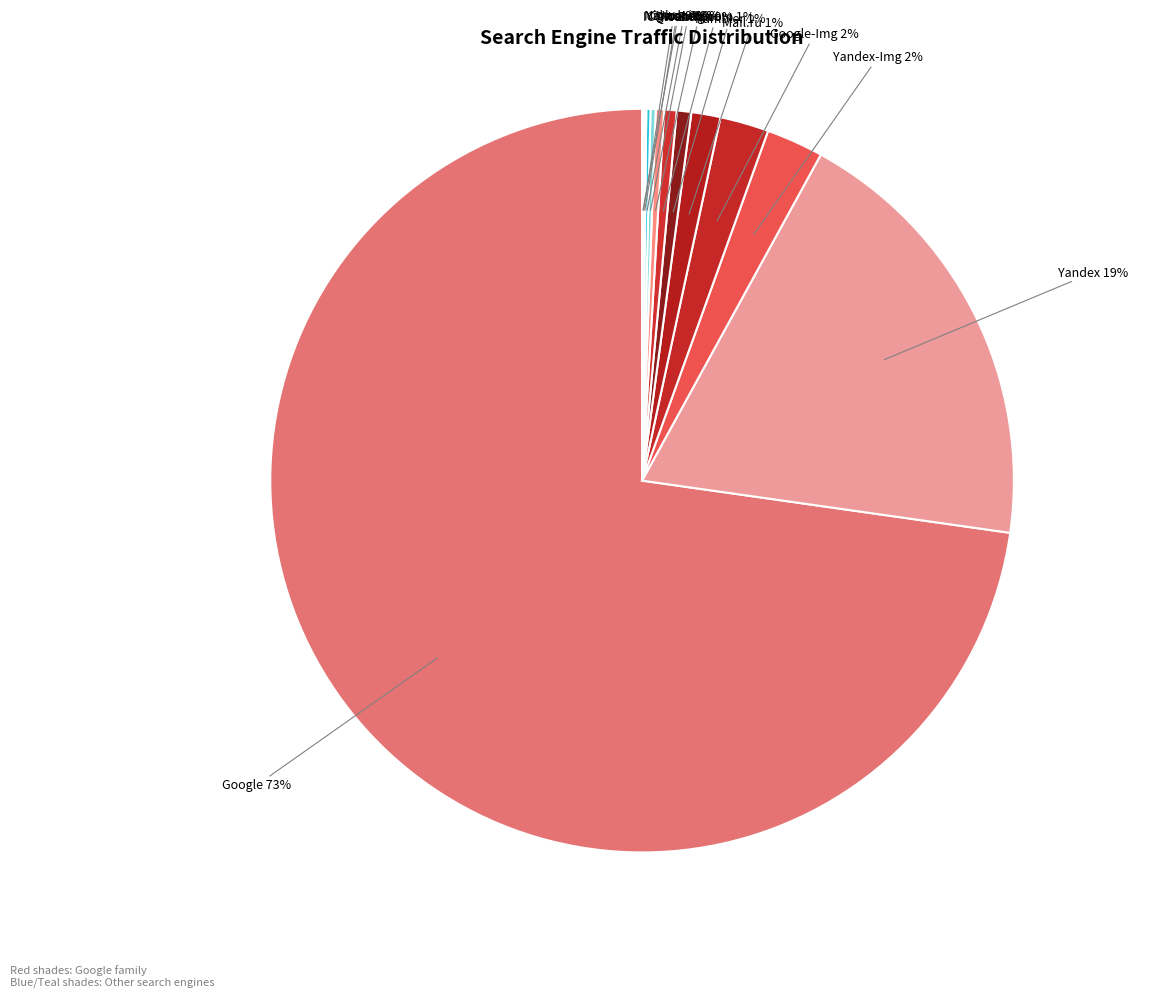

How many segments does this pie chart have?

13